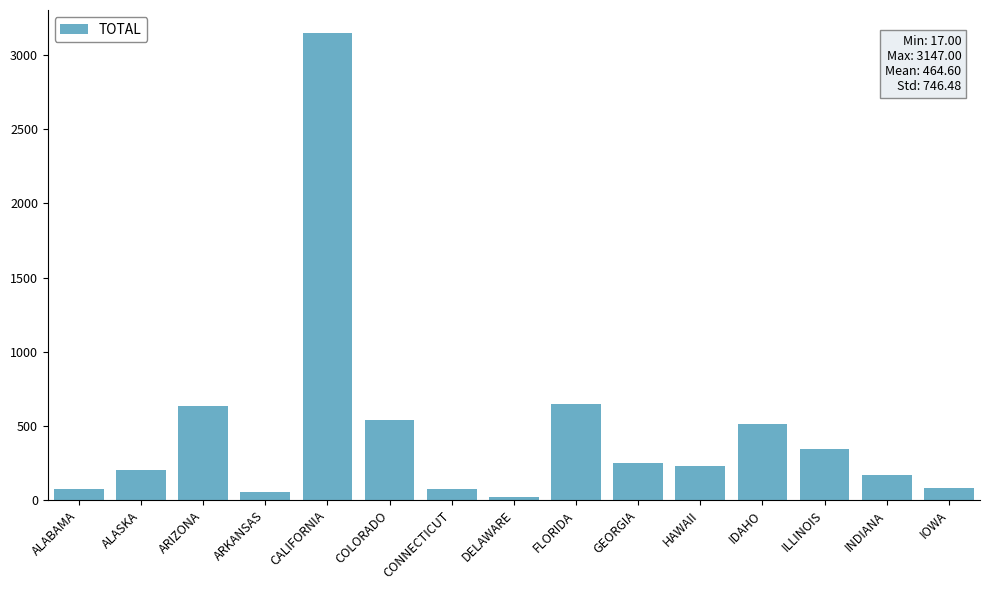

What is the approximate value at IDAHO?

510